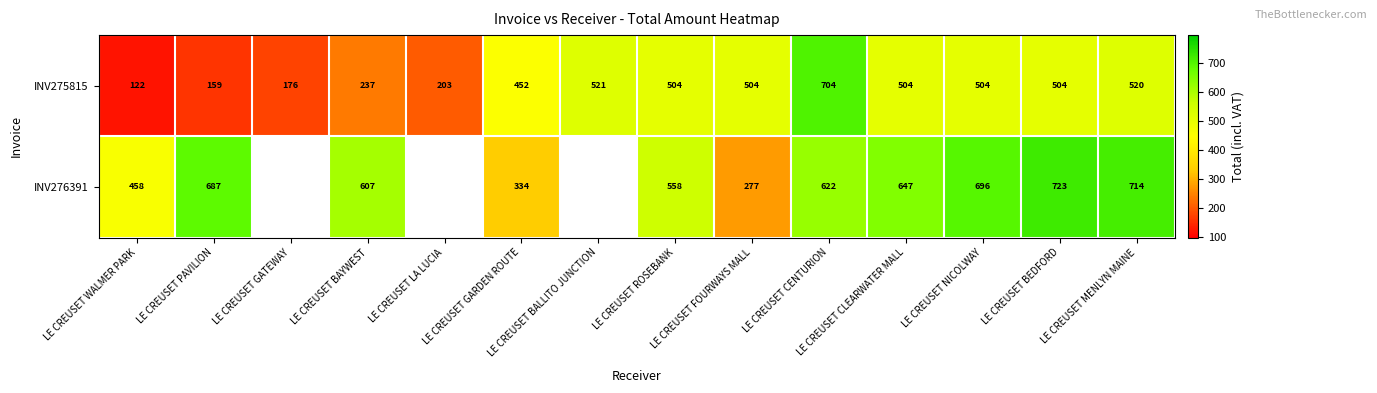

At how many categories does at least one series exceed 571?

7